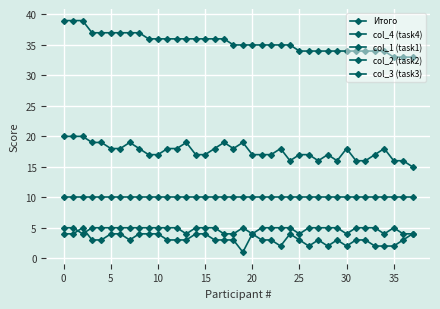

How many lines are shown in the chart?

5